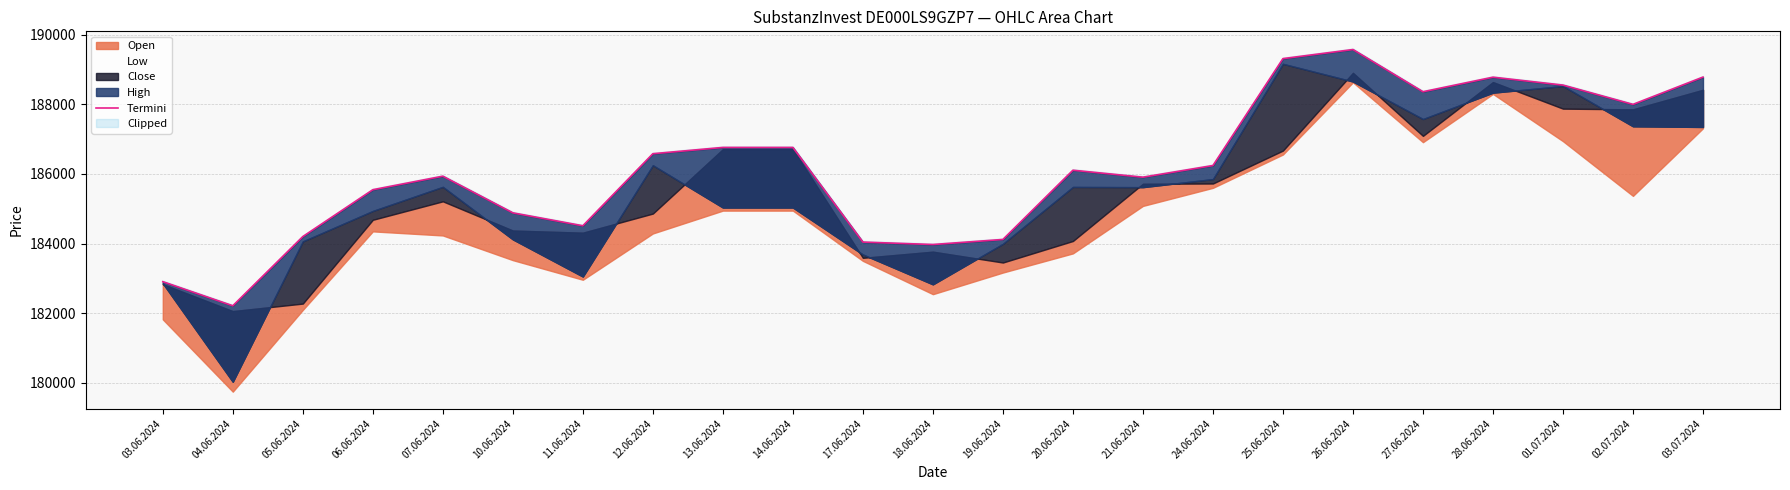

Is it true that the value at 17.06.2024 is 184045?

True